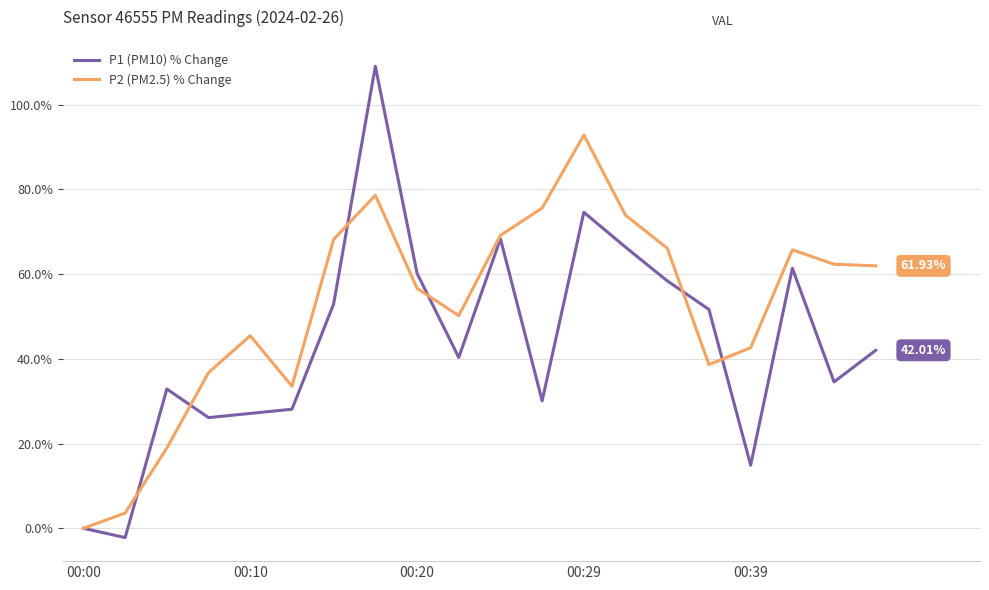

True or false: P2 (PM2.5) % Change has more than 2 interior local peaks.

True